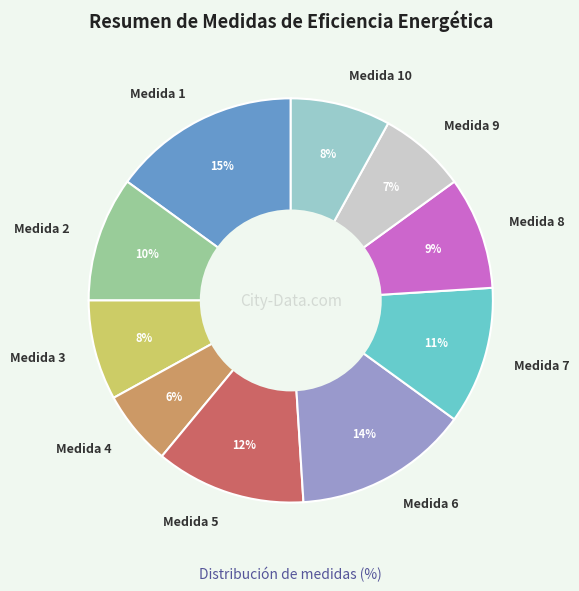

True or false: Medida 3 accounts for 1% of the total.

False